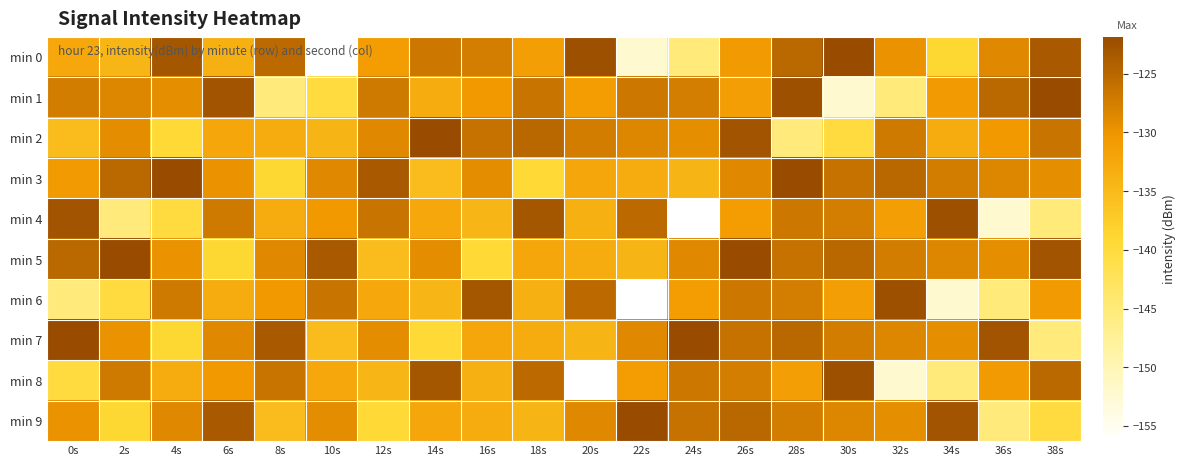

Which series changed the most between 8s and 34s?

min 6